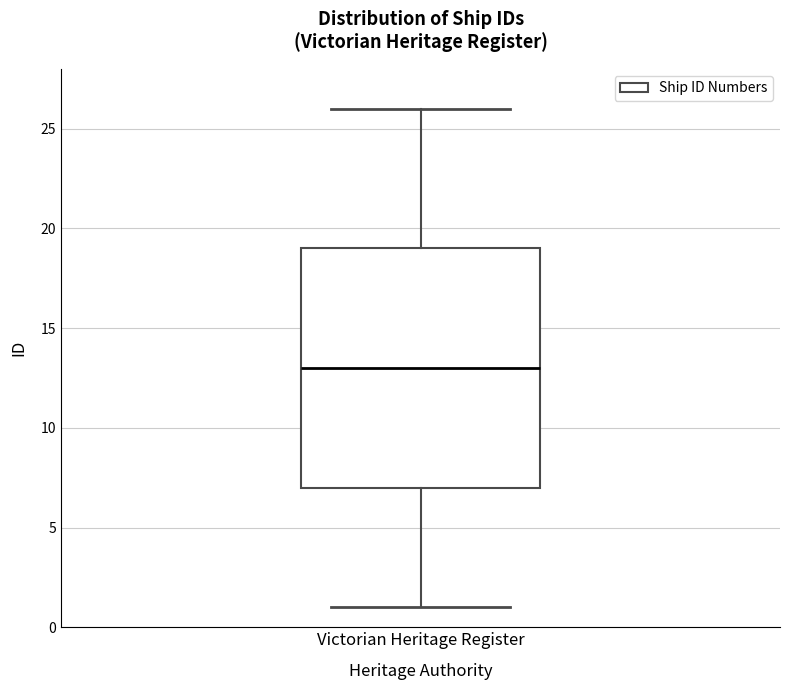

Read this box plot against the y-axis: the position of the median line, the range covered by the box, and the ends of both whiskers. The values are not printed on the chart, so give them approximately, as read against the axis.

median 13, box 7 to 19, whiskers 1 to 26